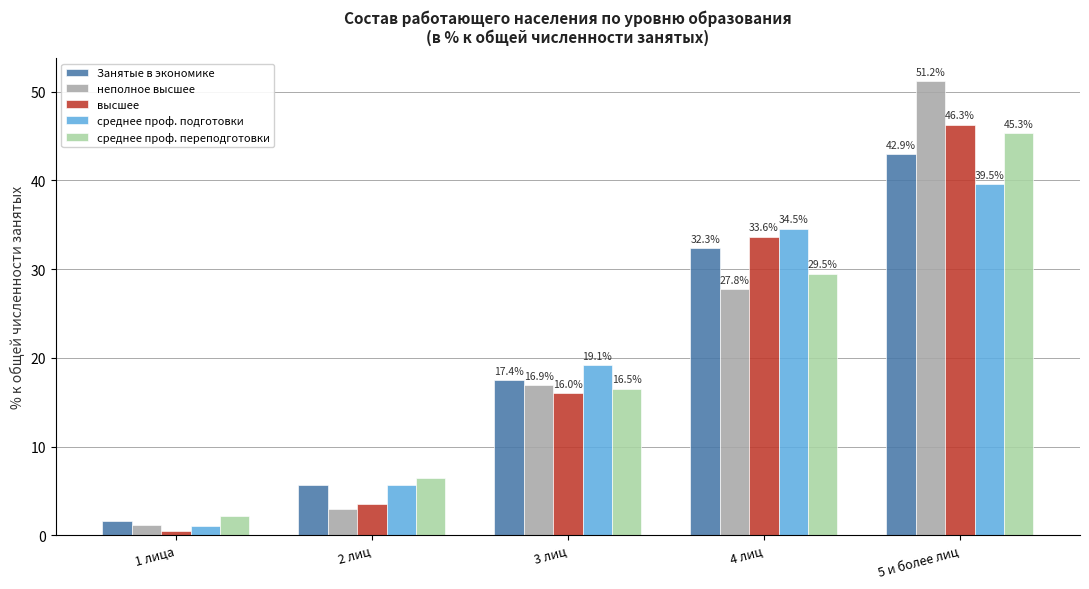

Rank the series at 5 и более лиц from highest to lowest value.

неполное высшее, высшее, среднее проф. переподготовки, Занятые в экономике, среднее проф. подготовки